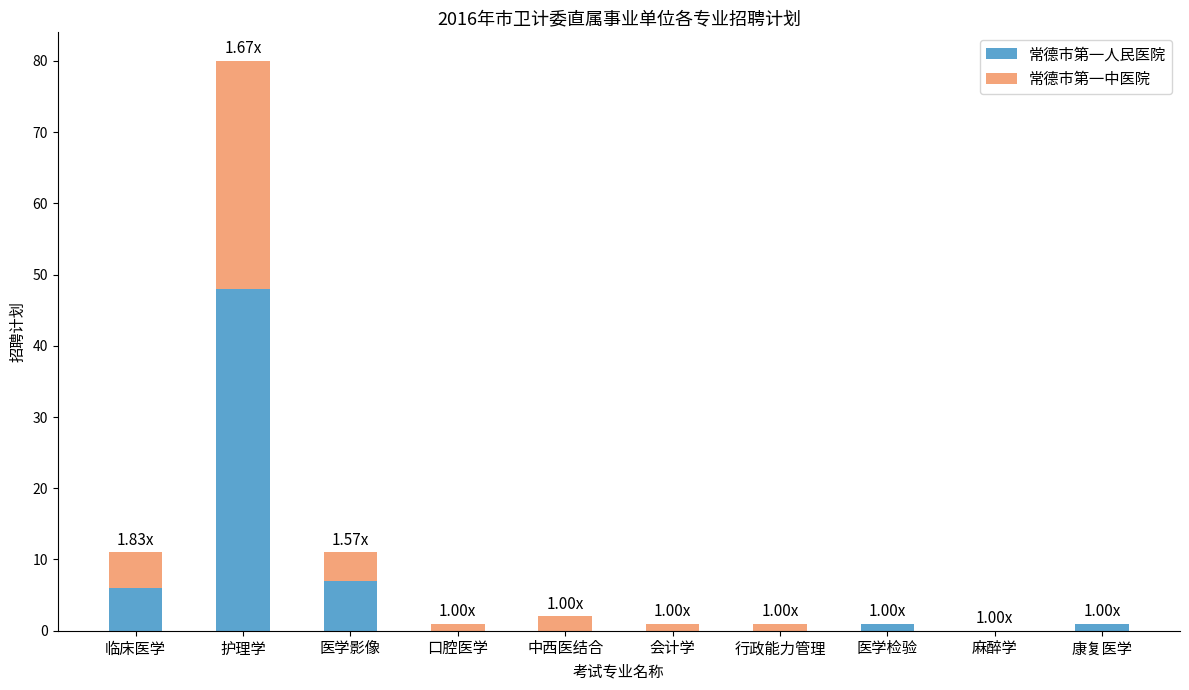

Read the 常德市第一人民医院 value at 护理学, to the nearest 5.

50